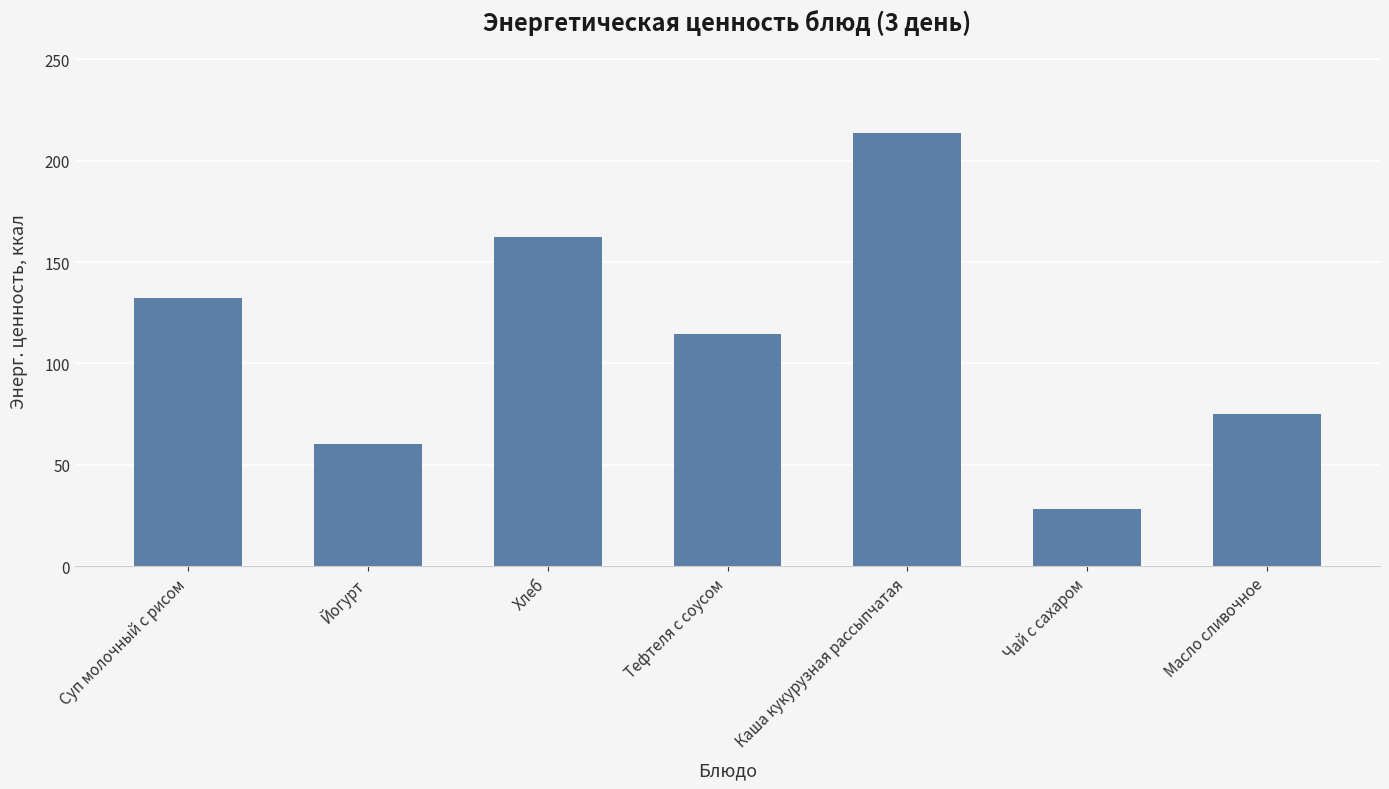

Is it true that the value at Масло сливочное is 75.0?

True